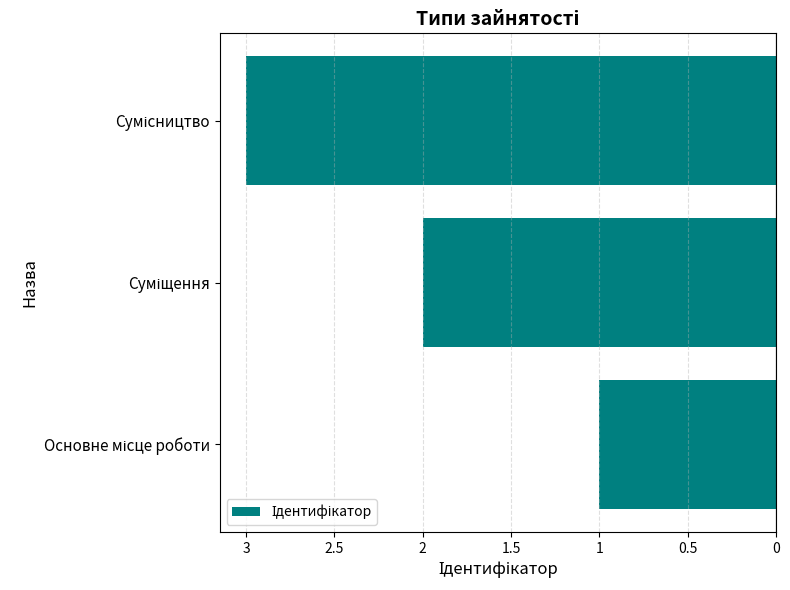

How many distinct data groups are displayed?

1